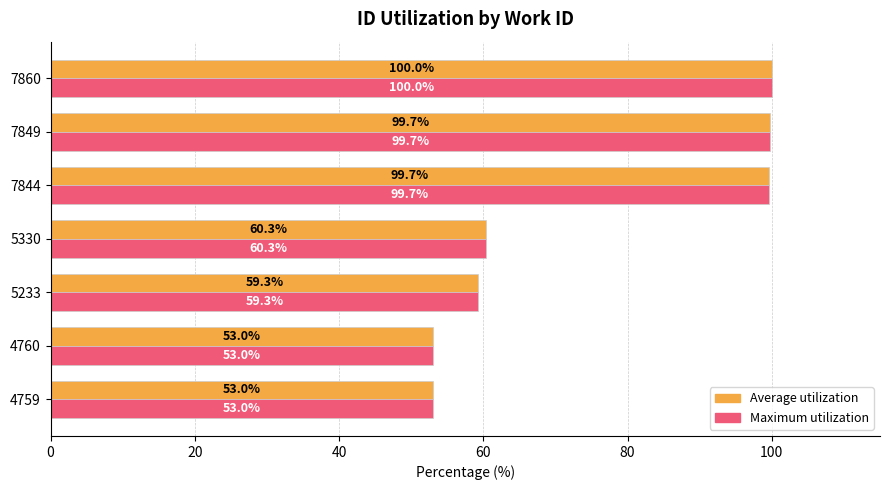

The Maximum utilization series shows 99.7 at 7844. True or false?

True